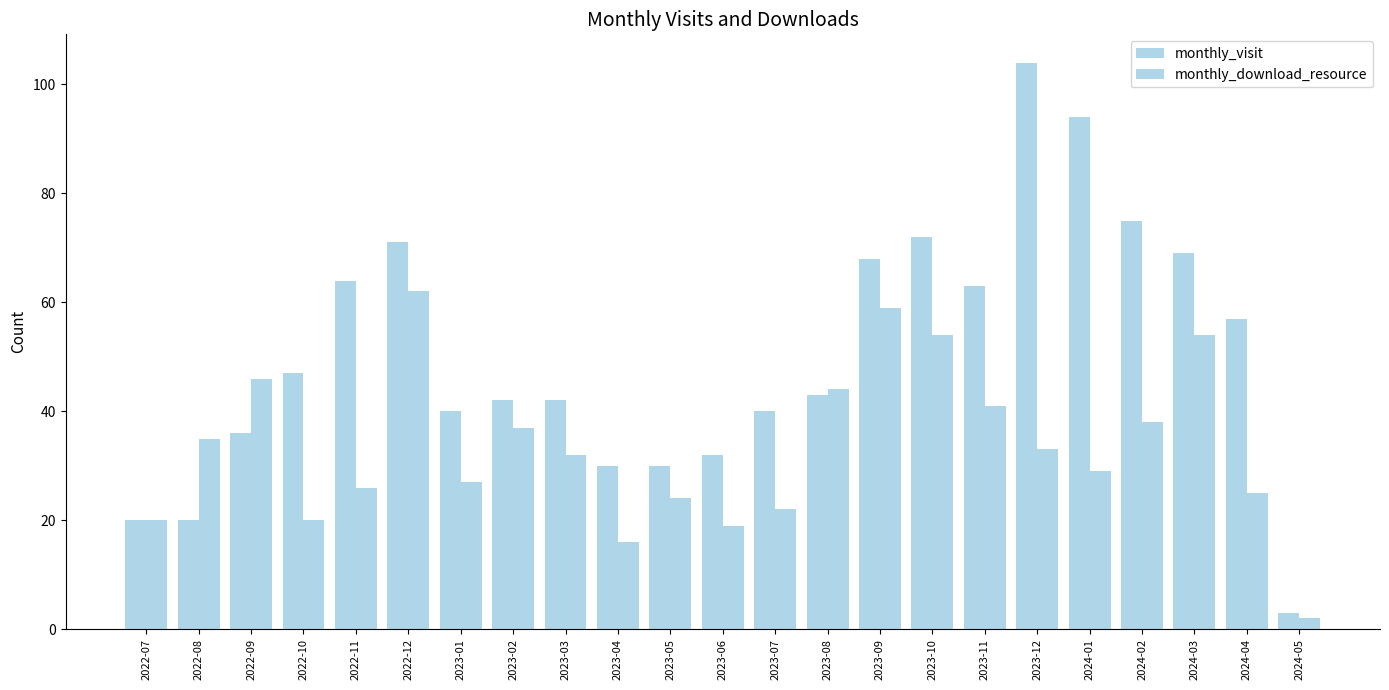

At which category is the sum across all series the highest?

2023-12